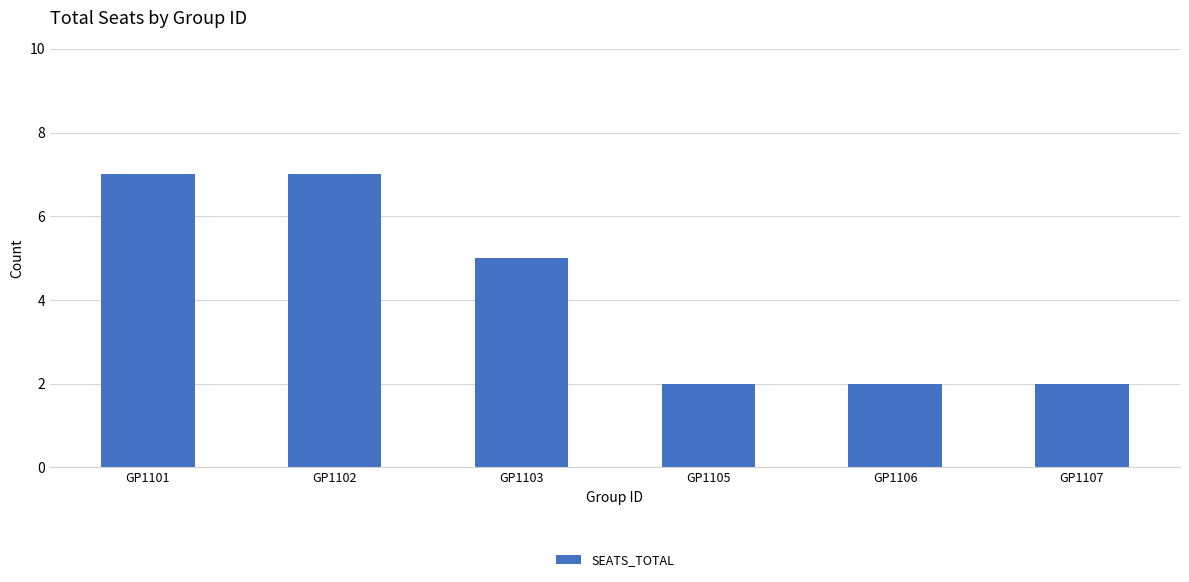

Count the number of data series in this chart.

1